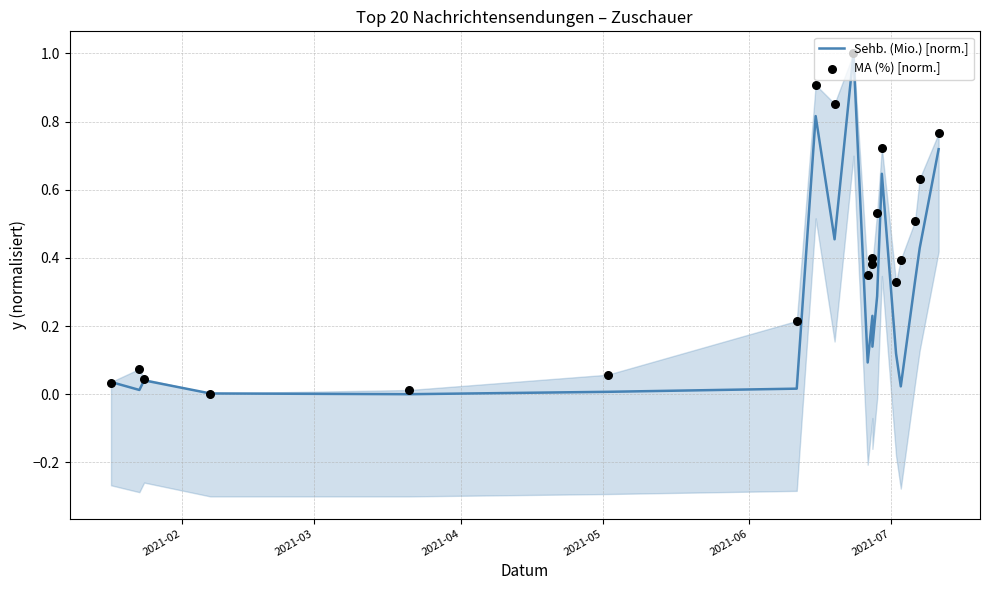

Is the value of MA (%) [norm.] at 10 greater than the value of Sehb. (Mio.) [norm.] at 2021-04?

Yes